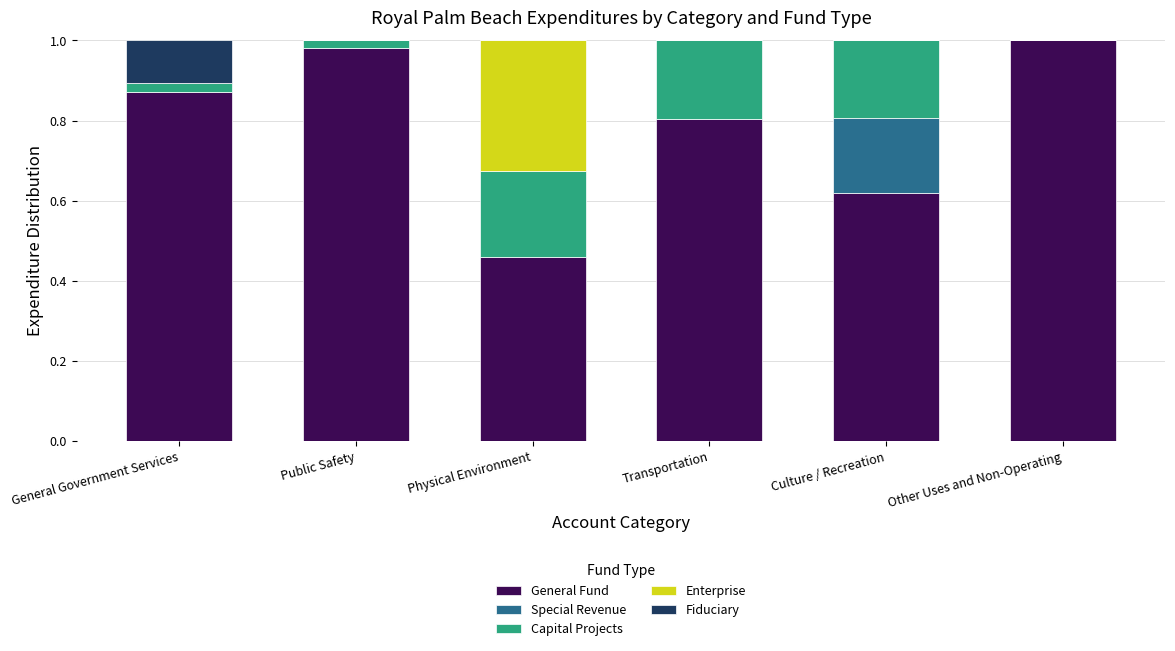

The General Fund series shows 0.8 at Culture / Recreation. True or false?

False